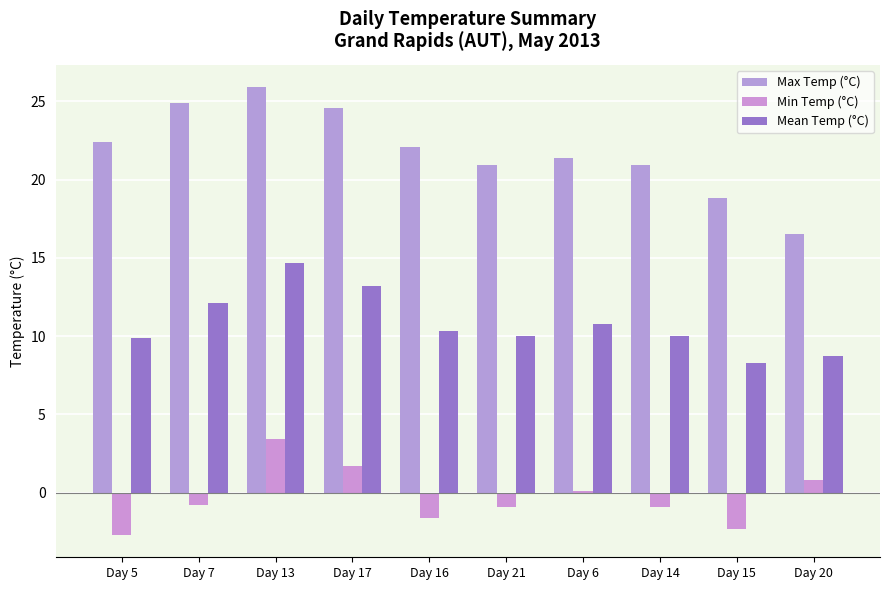

What is the difference between the Min Temp (°C) values at Day 5 and Day 14?

1.8